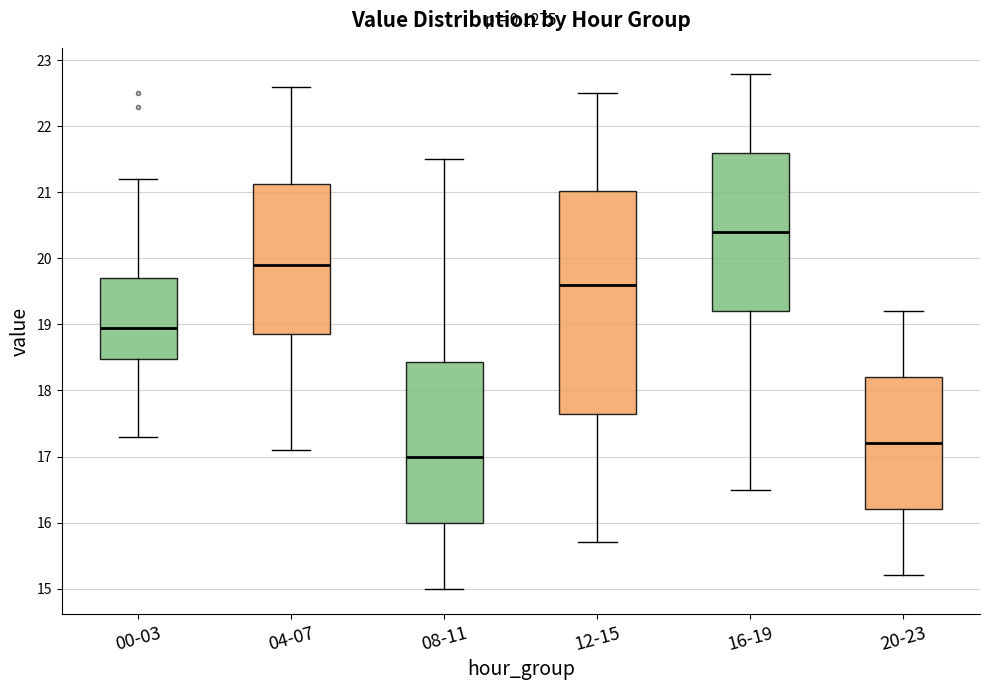

Where does the median line of the box for 20-23 sit on the y-axis? The values are not printed on the chart, so give them approximately, as read against the axis.

17.2